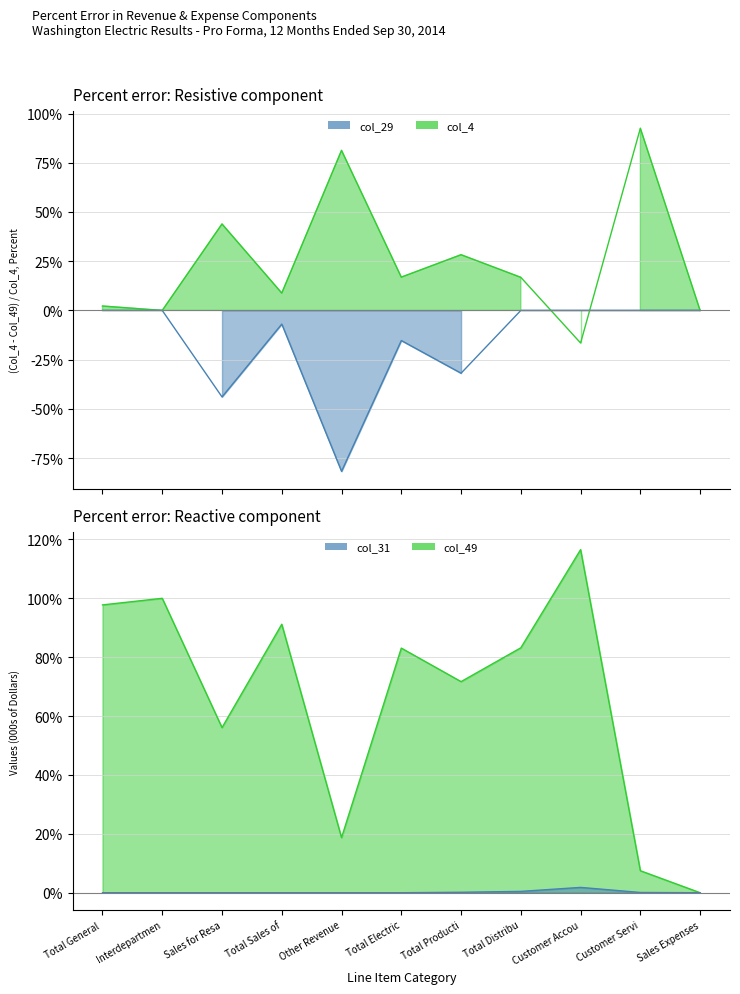

How many data points in col_49 are less than 83?

5